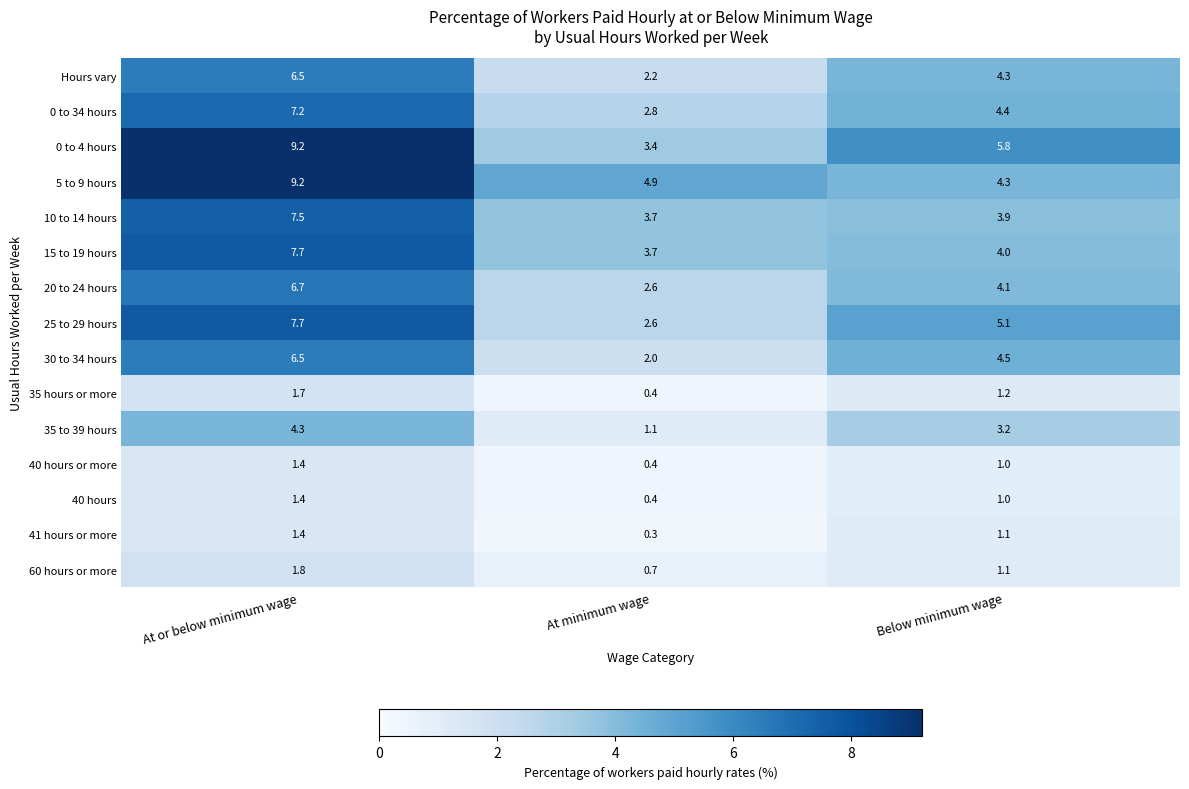

Read the 40 hours or more value at At or below minimum wage.

1.4